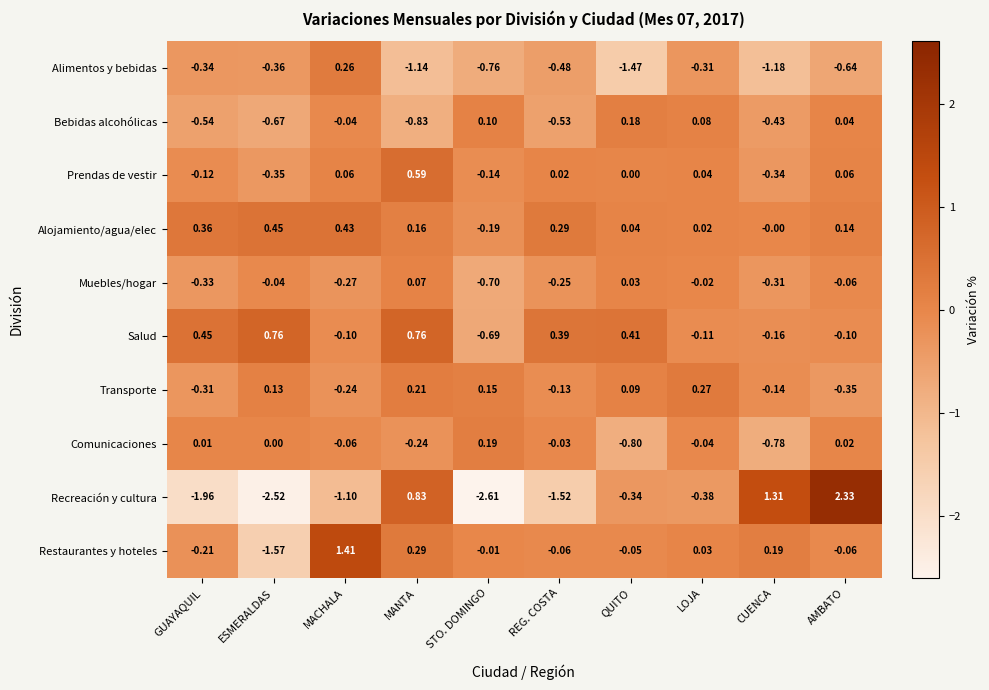

How many data points does each series have?

10